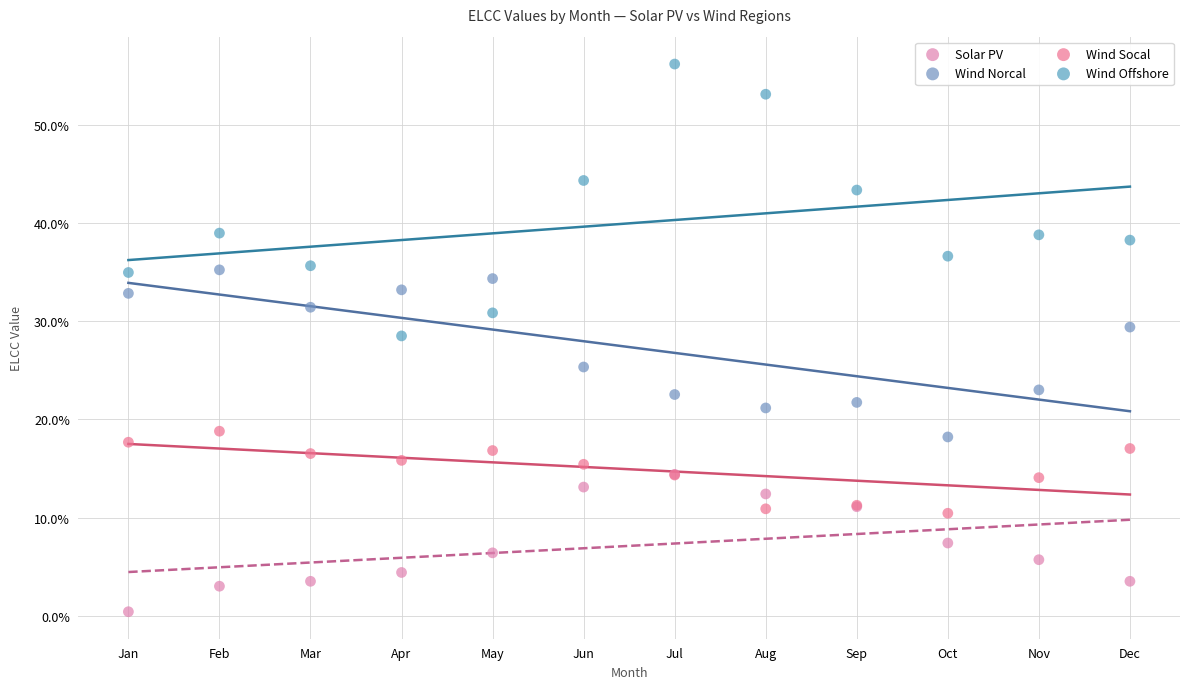

Which series reaches the minimum Y coordinate?

Solar PV